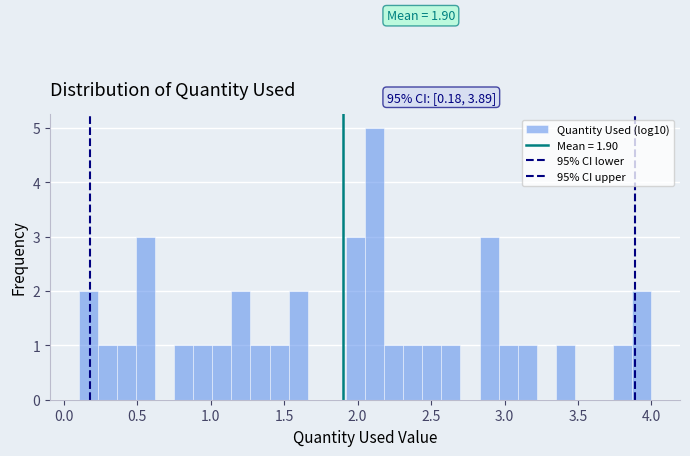

Read against the x-axis, roughly where is the centre of the tallest bar?

2.10